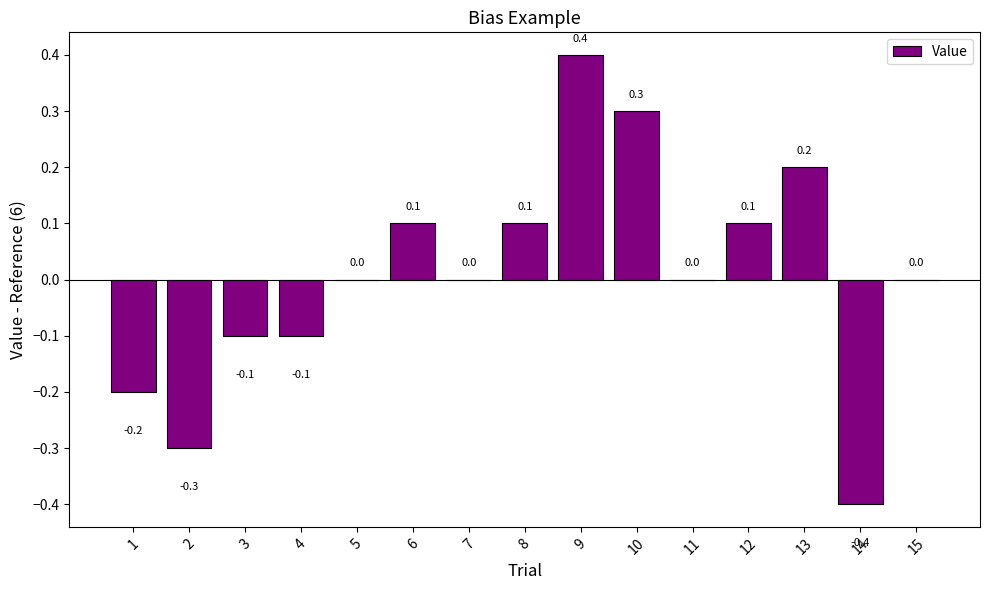

Count the number of data series in this chart.

1